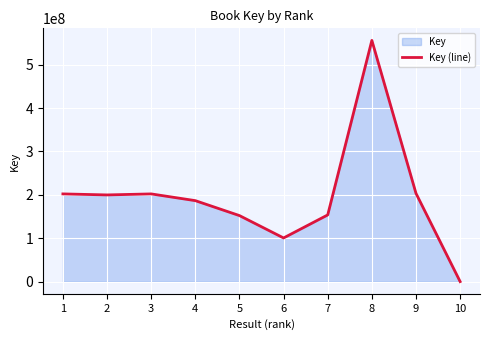

What is the difference between the second highest and second lowest values?

102668317